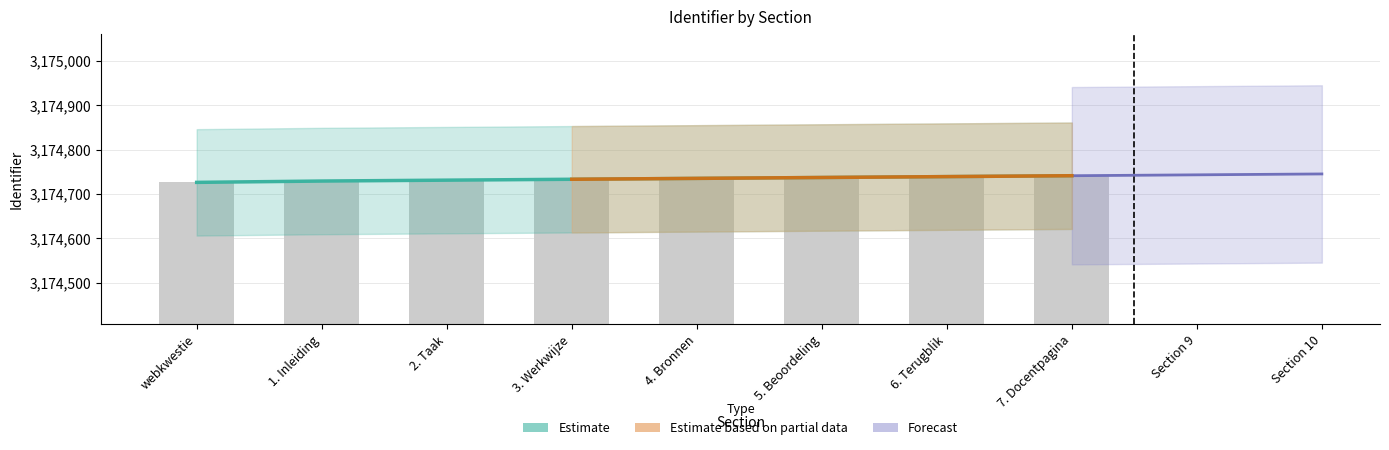

What is the difference between the maximum and minimum values?

15